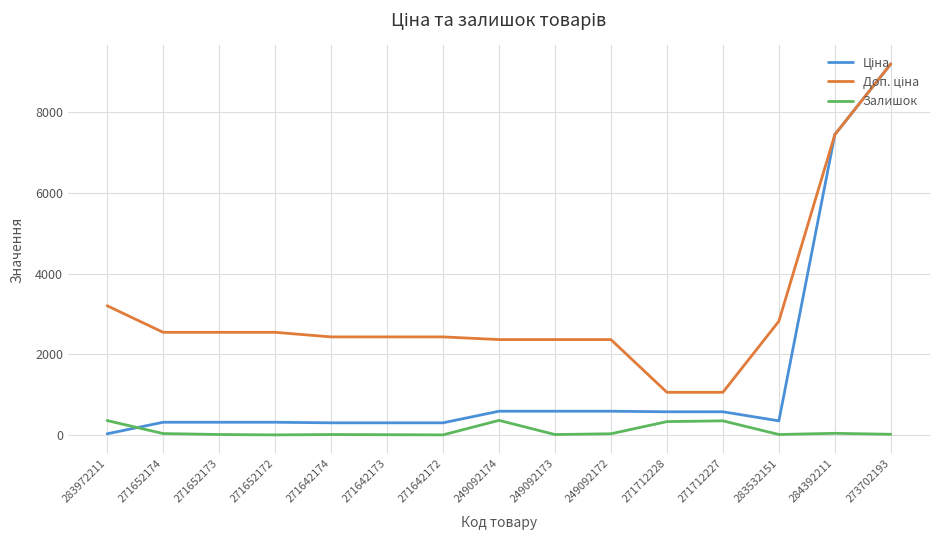

What is the maximum value shown in the chart?

9196.3